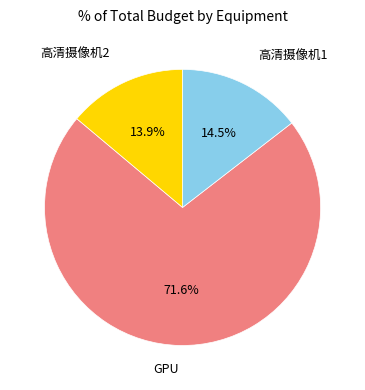

Is there a majority slice in this chart?

Yes